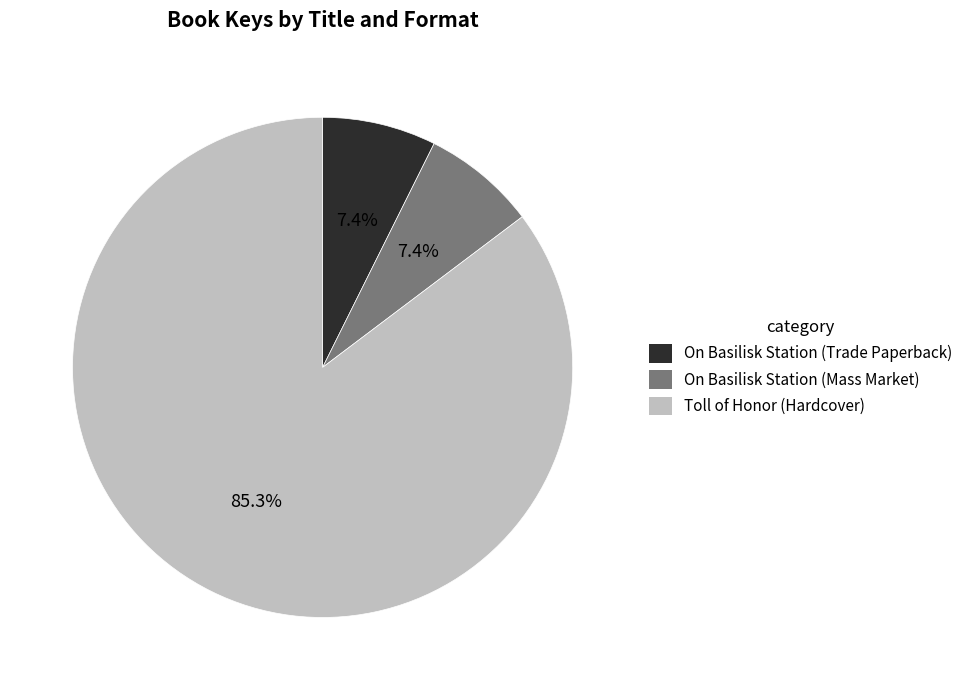

Count the number of slices in the pie.

3